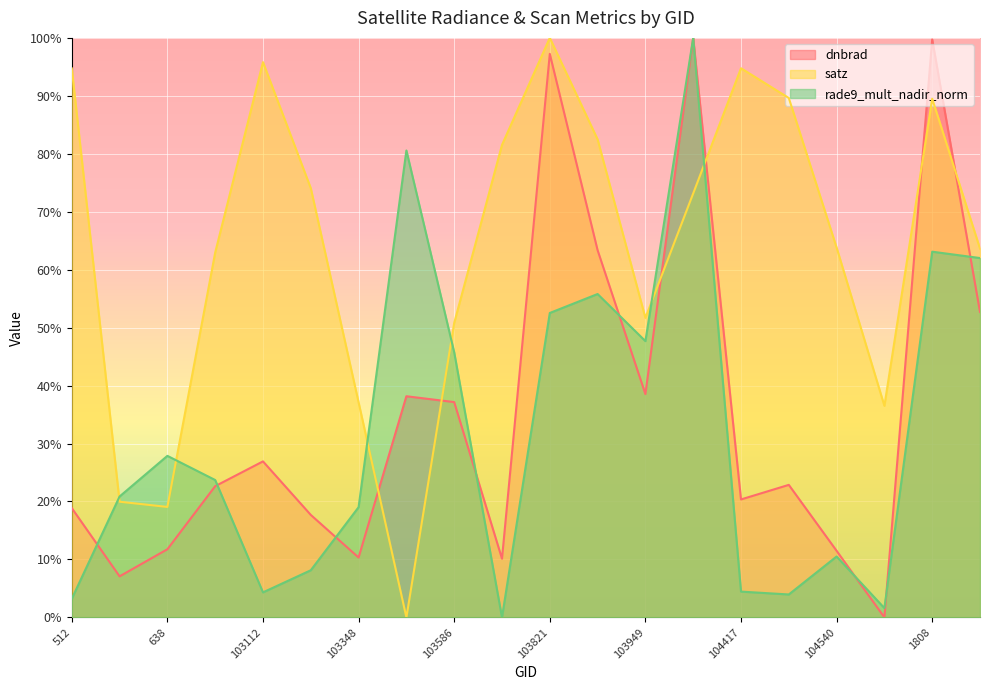

Between 102744 and 638, which series saw the biggest shift?

rade9_mult_nadir_norm